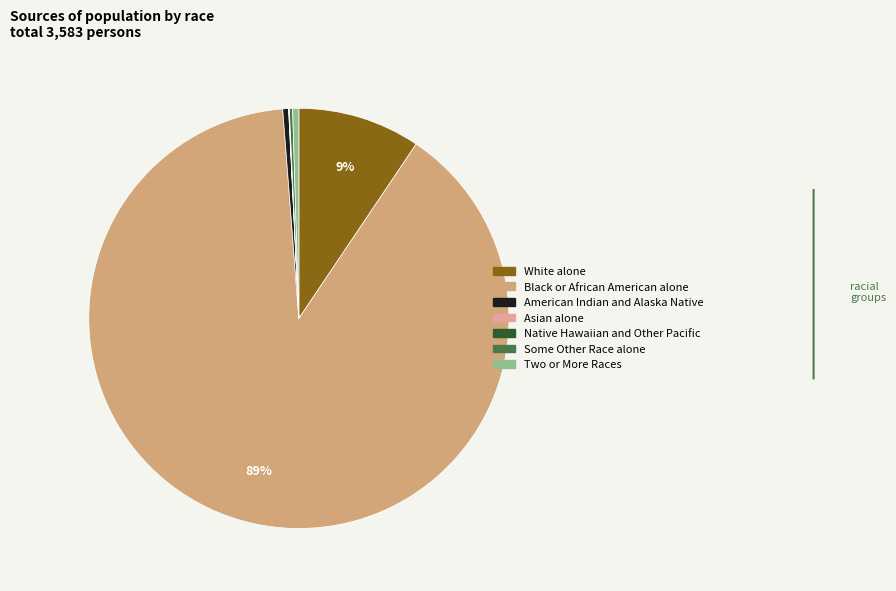

True or false: Two or More Races accounts for 15% of the total.

False